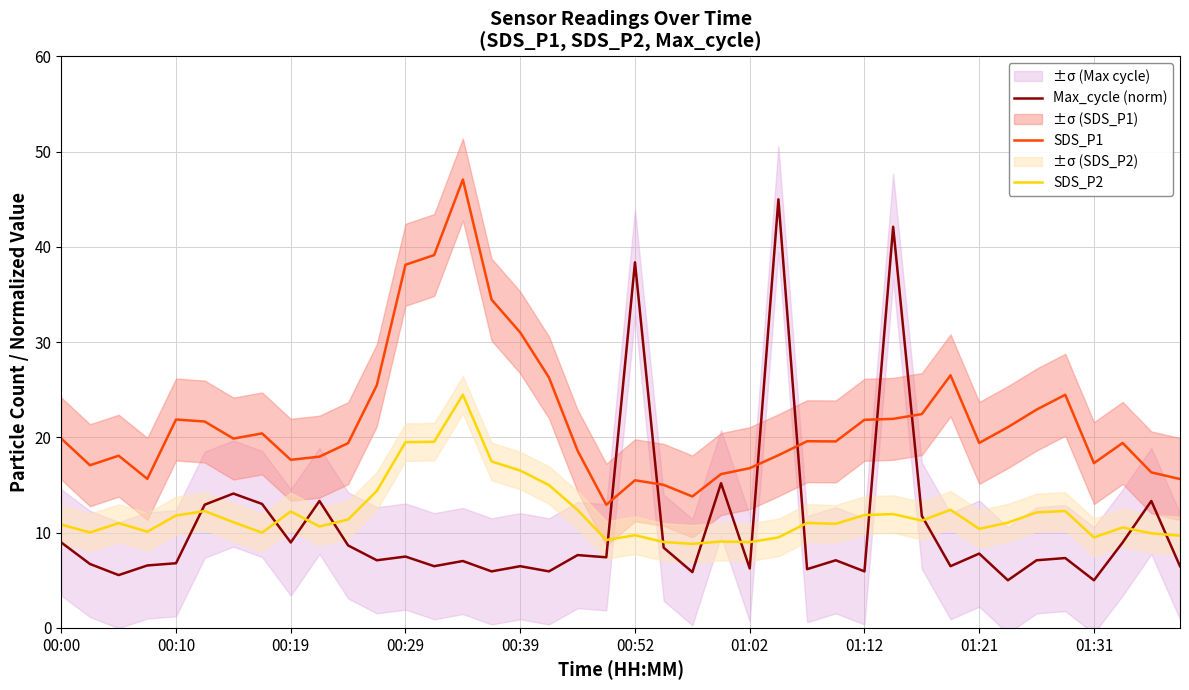

True or false: SDS_P2 and SDS_P1 intersect in this chart.

False